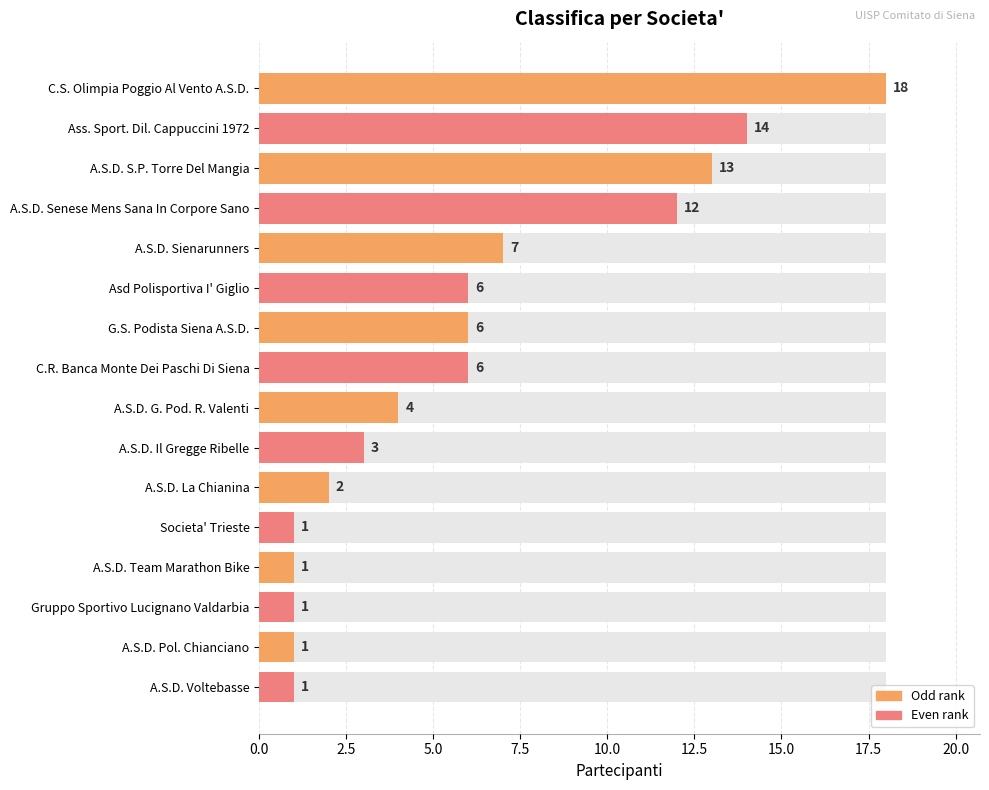

Does the chart contain any negative values?

No